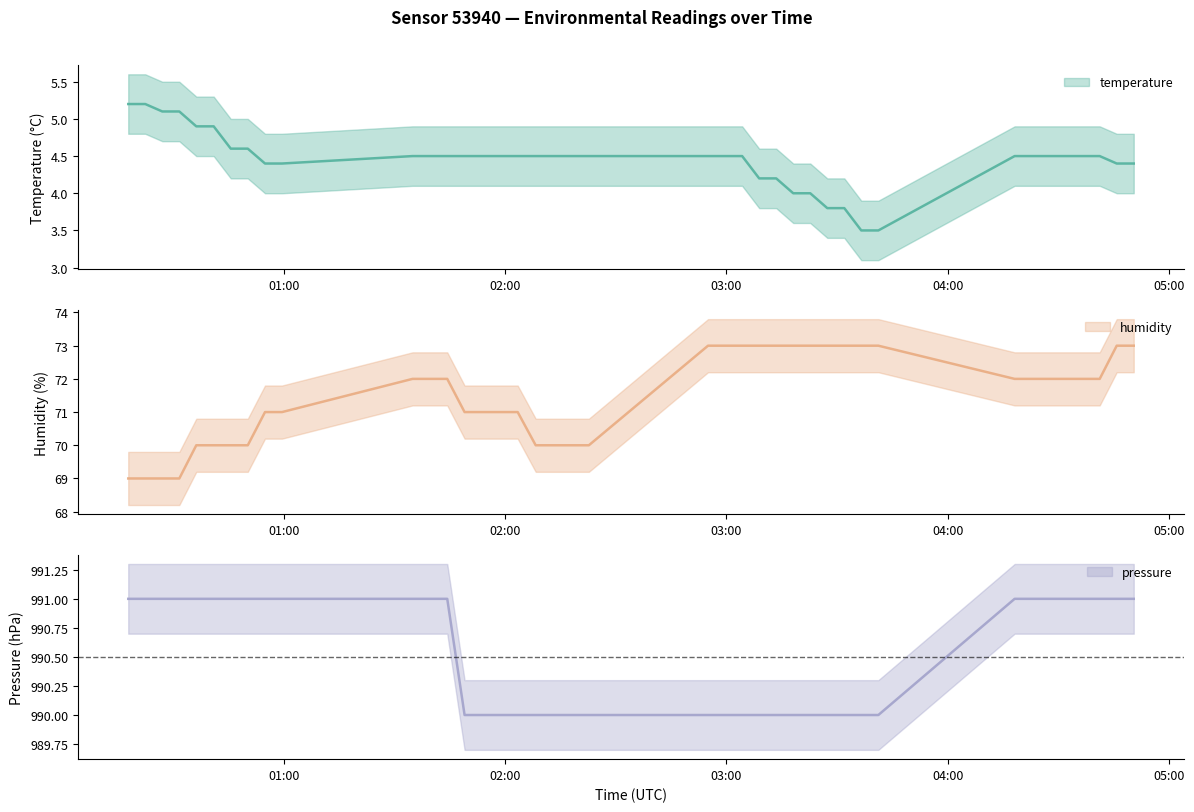

How many data points in humidity are less than 72?

18